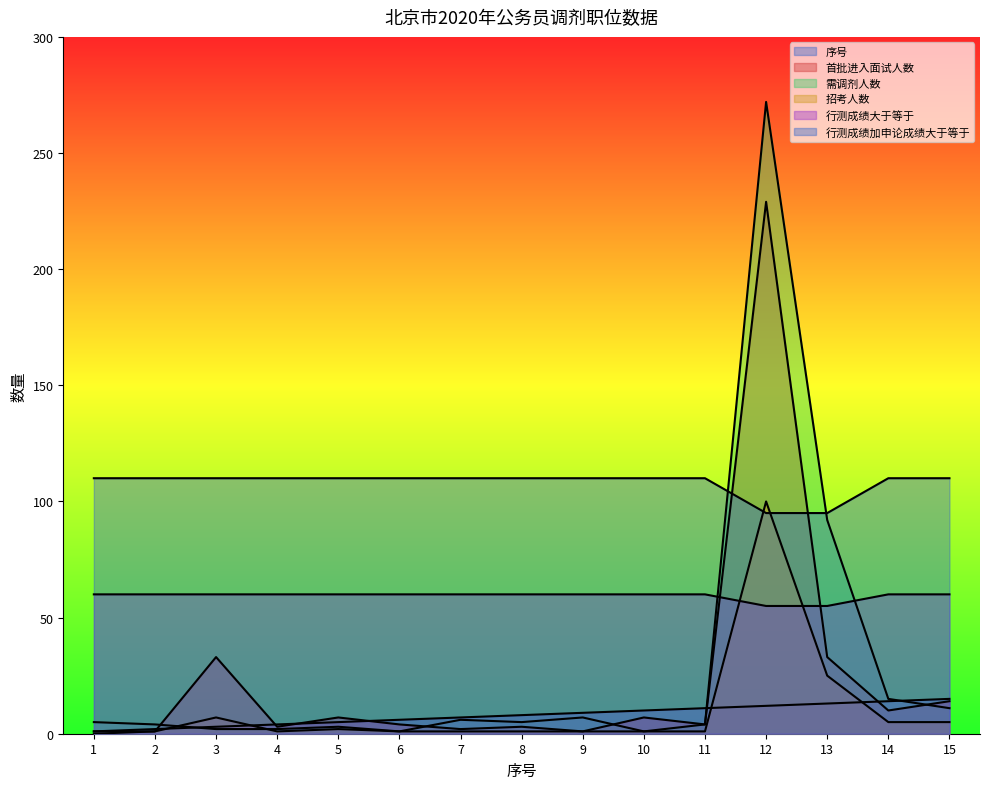

Reading right to left, transcribe all the data shown in this chart.

序号: 15=15	14=14	13=13	12=12	11=11	10=10	9=9	8=8	7=7	6=6	5=5	4=4	3=3	2=2	1=1
首批进入面试人数: 15=14	14=10	13=33	12=229	11=4	10=7	9=1	8=3	7=2	6=4	5=7	4=3	3=33	2=1	1=0
需调剂人数: 15=11	14=15	13=92	12=272	11=4	10=1	9=7	8=5	7=6	6=1	5=3	4=2	3=2	2=4	1=5
招考人数: 15=5	14=5	13=25	12=100	11=1	10=1	9=1	8=1	7=1	6=1	5=2	4=1	3=7	2=1	1=1
行测成绩大于等于: 15=60	14=60	13=55	12=55	11=60	10=60	9=60	8=60	7=60	6=60	5=60	4=60	3=60	2=60	1=60
行测成绩加申论成绩大于等于: 15=110	14=110	13=95	12=95	11=110	10=110	9=110	8=110	7=110	6=110	5=110	4=110	3=110	2=110	1=110